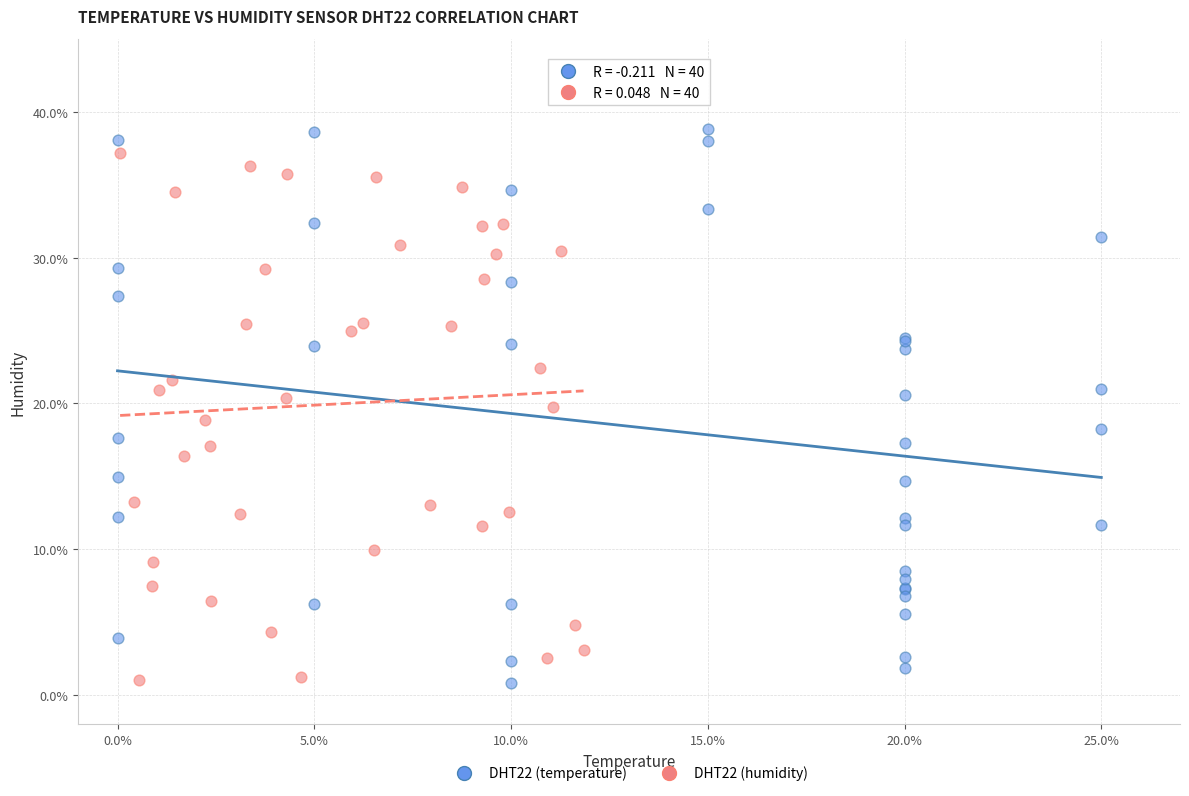

Which series has the largest Y range (max minus min)?

DHT22 (temperature)